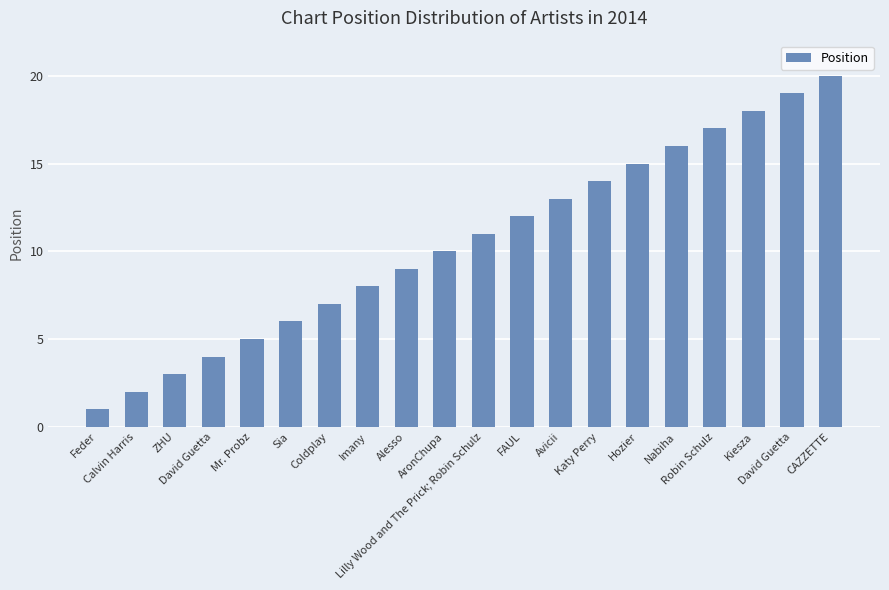

List the labels in order of value, largest first.

CAZZETTE, David Guetta, Kiesza, Robin Schulz, Nabiha, Hozier, Katy Perry, Avicii, FAUL, Lilly Wood and The Prick; Robin Schulz, AronChupa, Alesso, Imany, Coldplay, Sia, Mr. Probz, David Guetta, ZHU, Calvin Harris, Feder